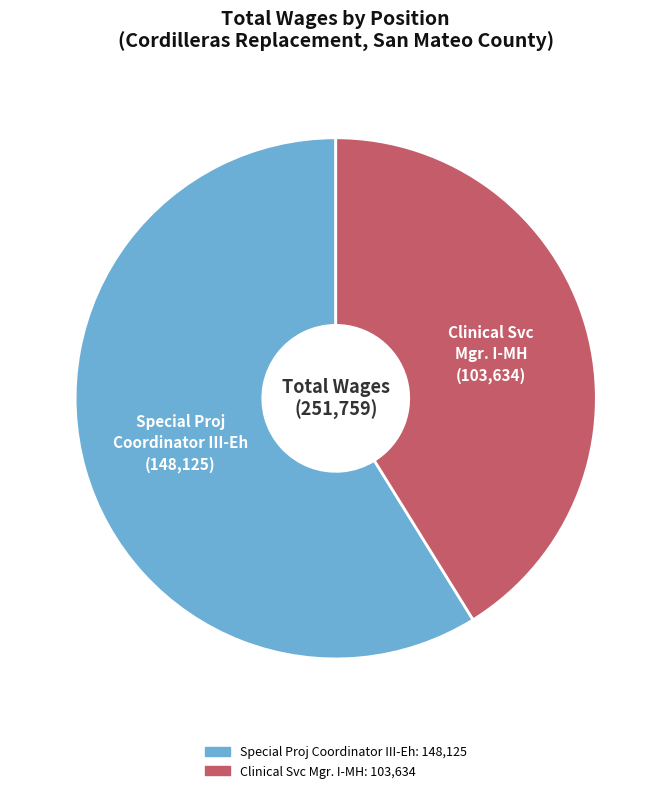

Does Clinical Svc Mgr. I-MH account for over 50% of the chart?

No